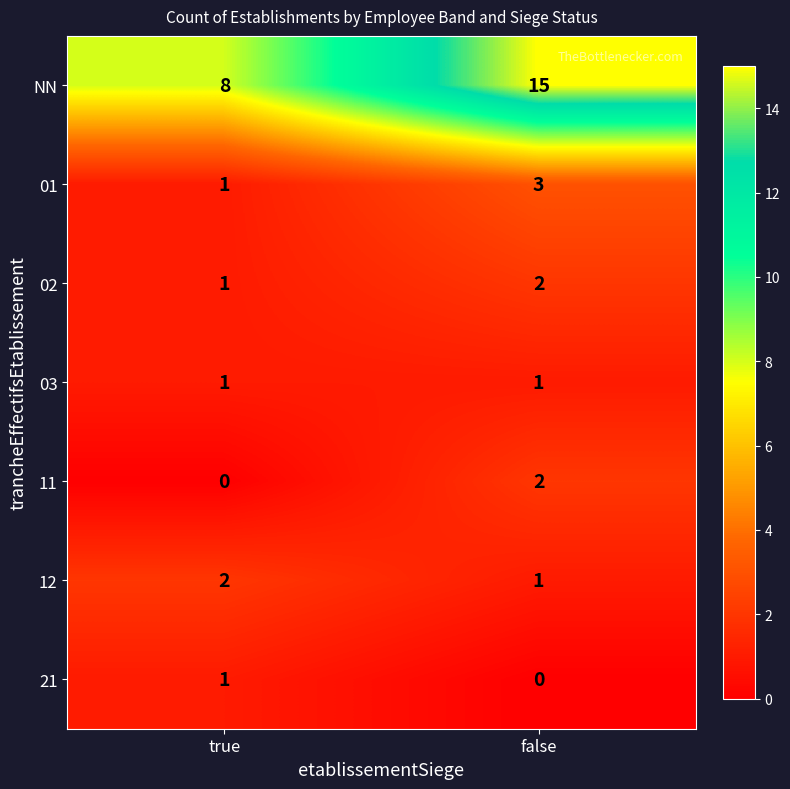

What is the difference between the maximum and minimum values in the NN series?

7